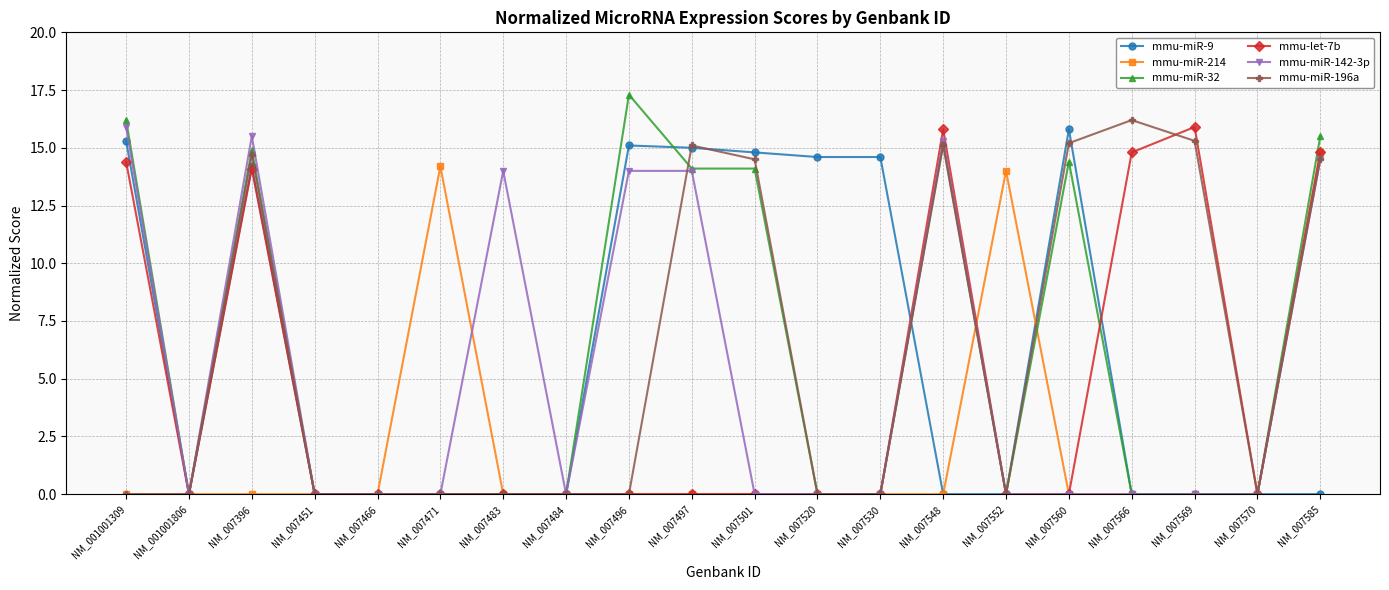

True or false: mmu-miR-196a has more than 0 interior local peaks.

True